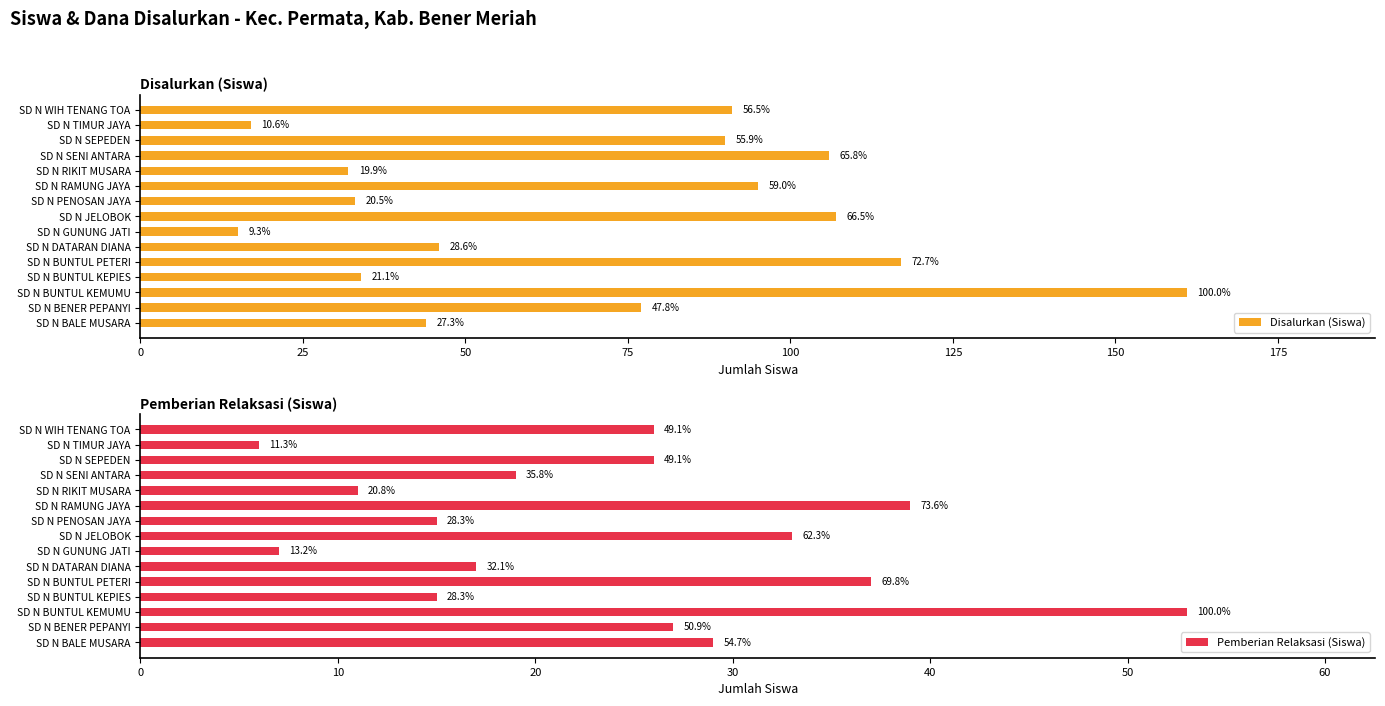

What is the sum of all Pemberian Relaksasi (Siswa) values?

360